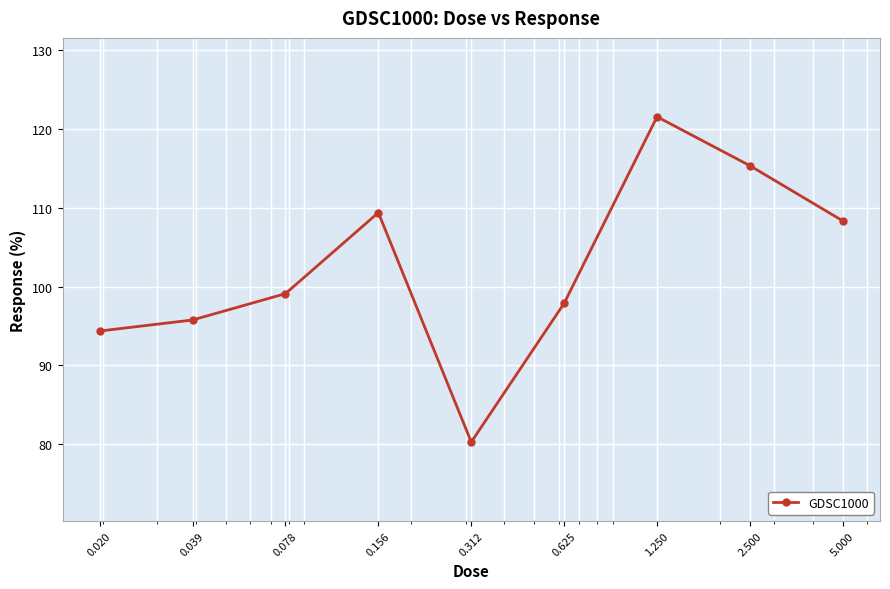

What is the difference between the maximum and minimum values?

41.2